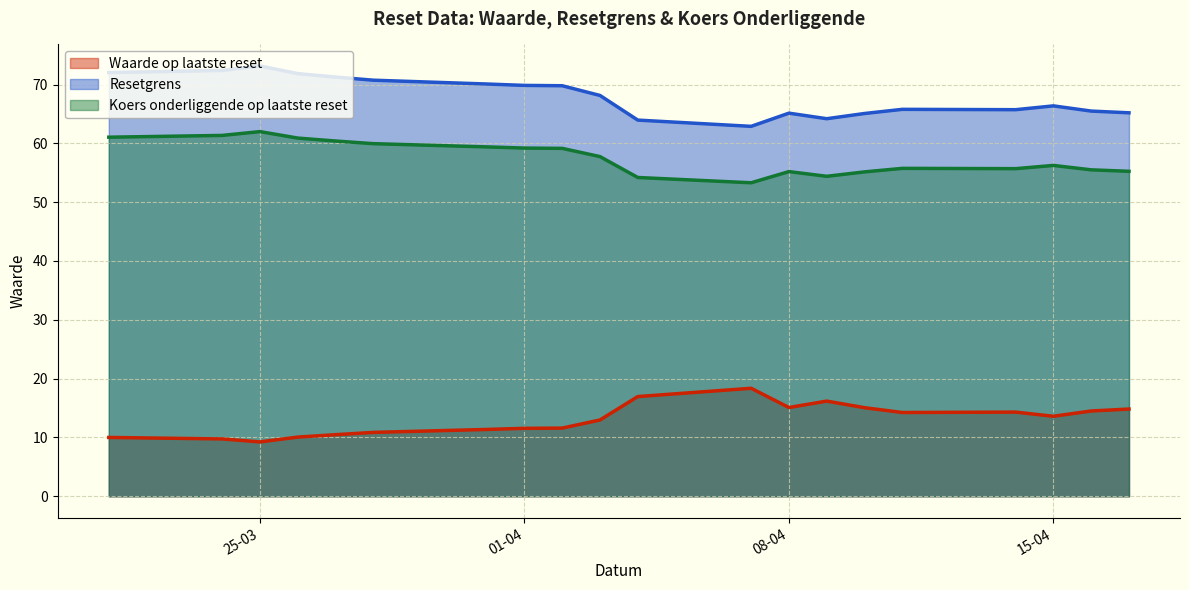

The Resetgrens series shows 62.9 at 2025-04-07. True or false?

True